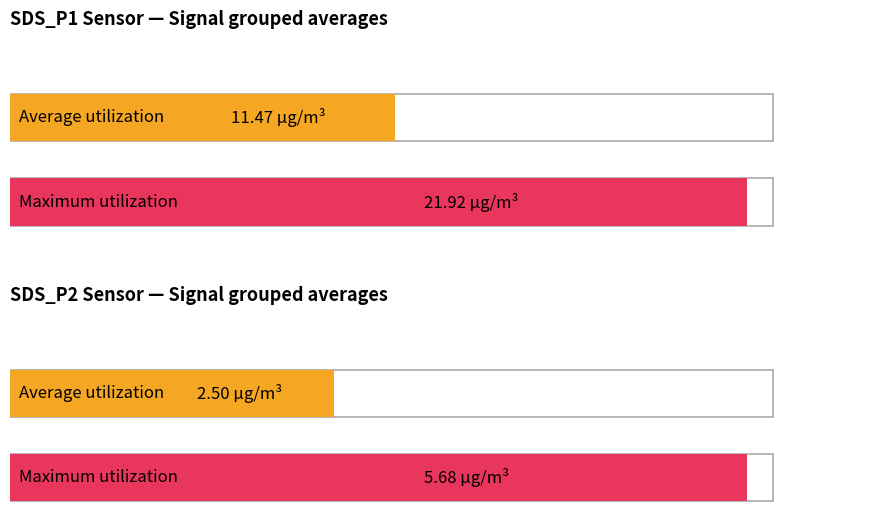

How many series are shown in this chart?

2